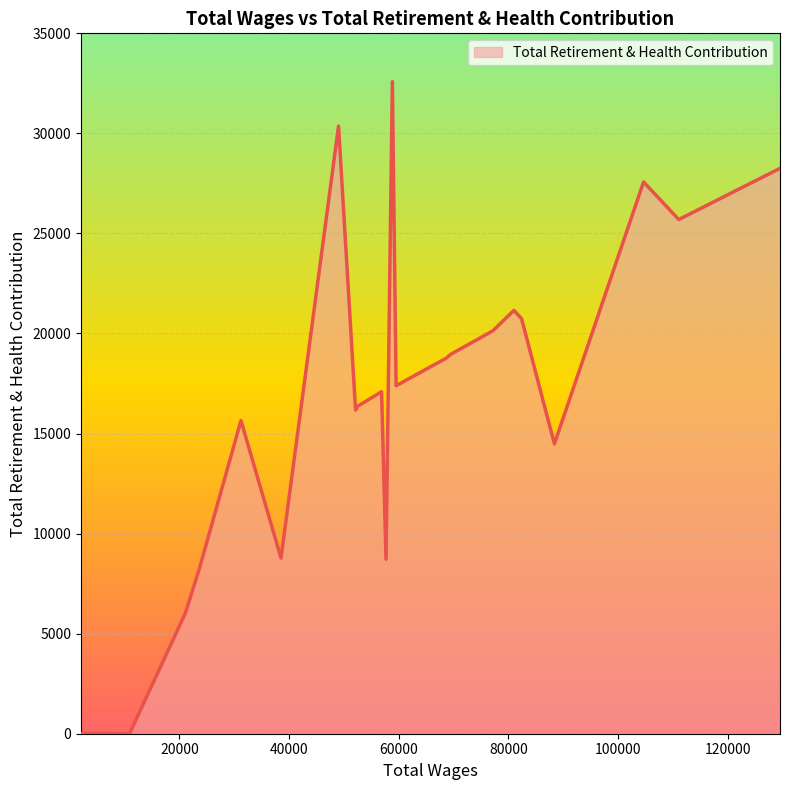

What is the difference between the maximum and minimum values?

32582